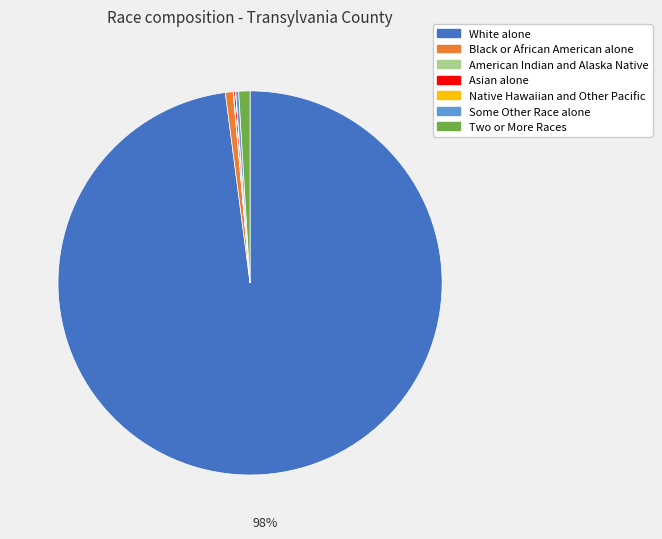

What is the largest slice in the pie chart?

White alone